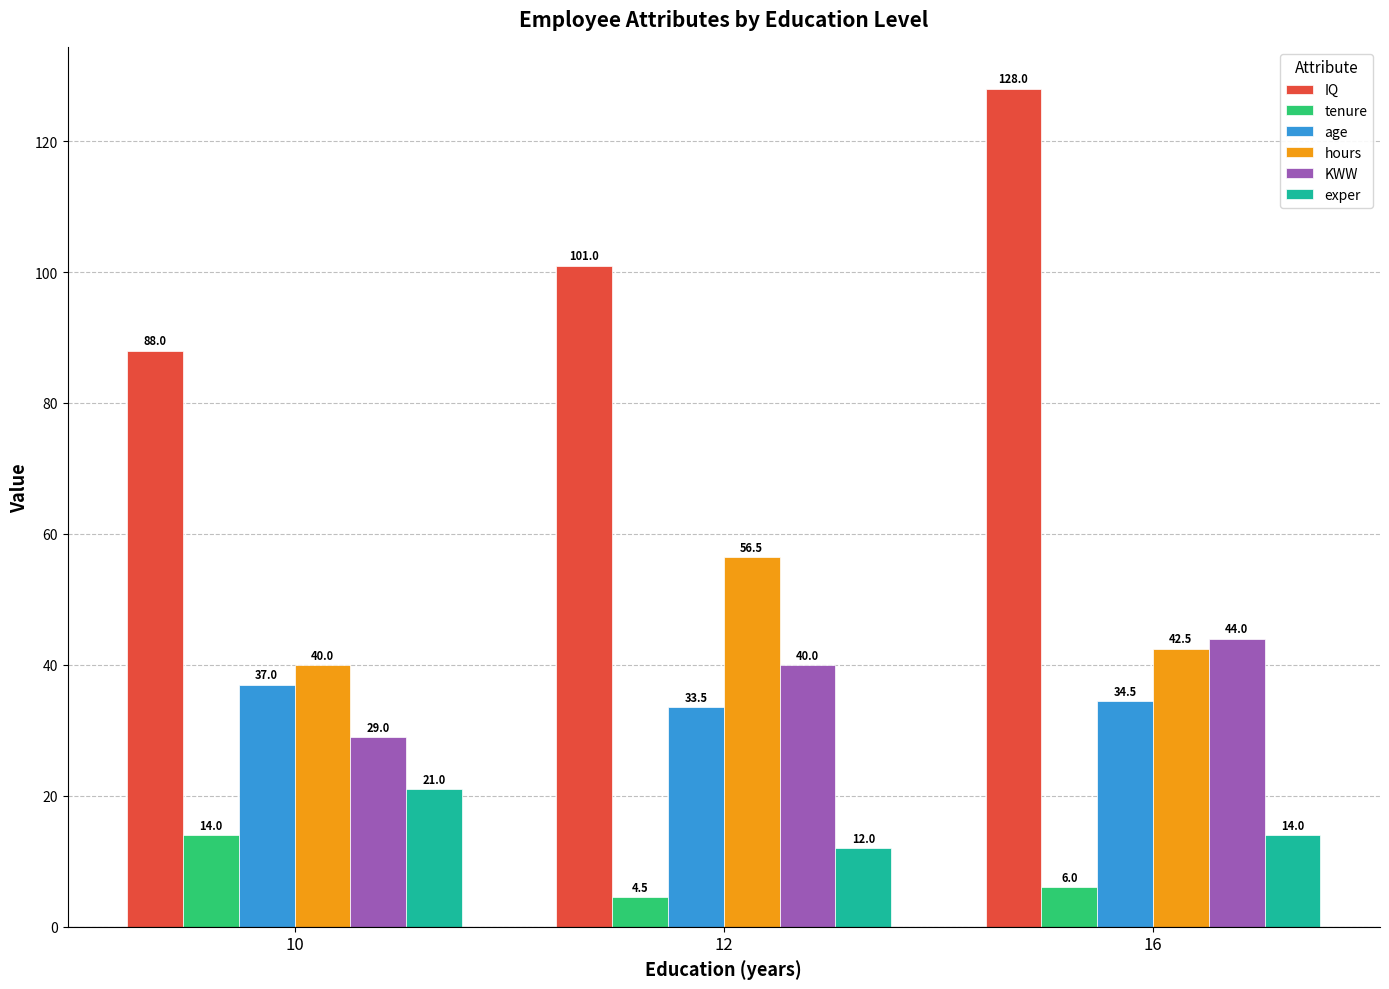

Which series has the largest total across all categories?

IQ